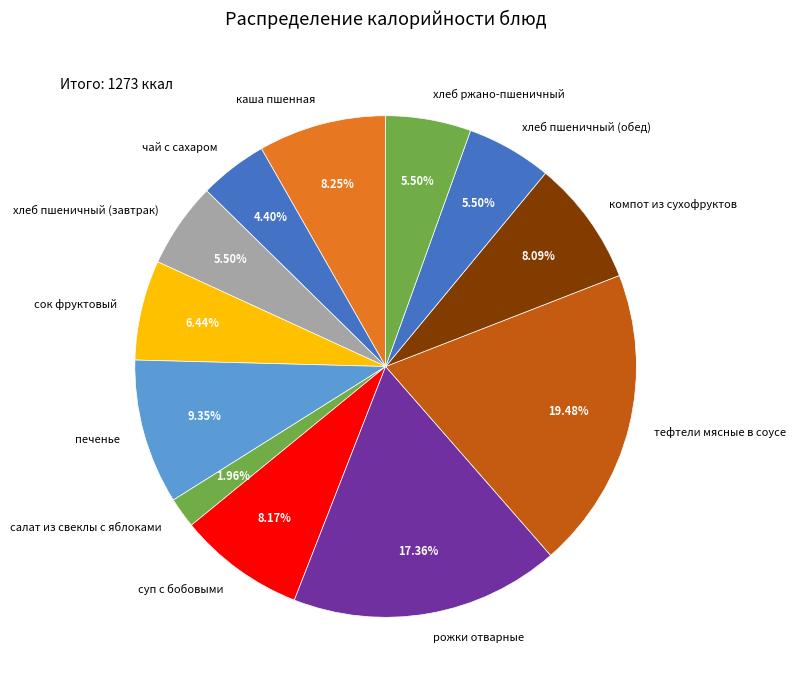

Approximately how many times larger is the value at каша пшенная compared to хлеб пшеничный (завтрак)?

1.5